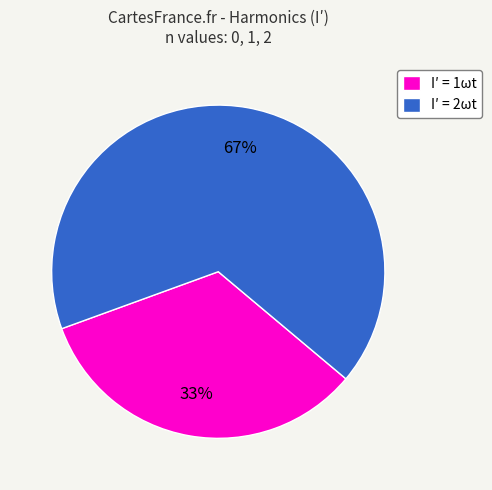

Which category has the biggest portion of the pie?

I′ = 2ωt